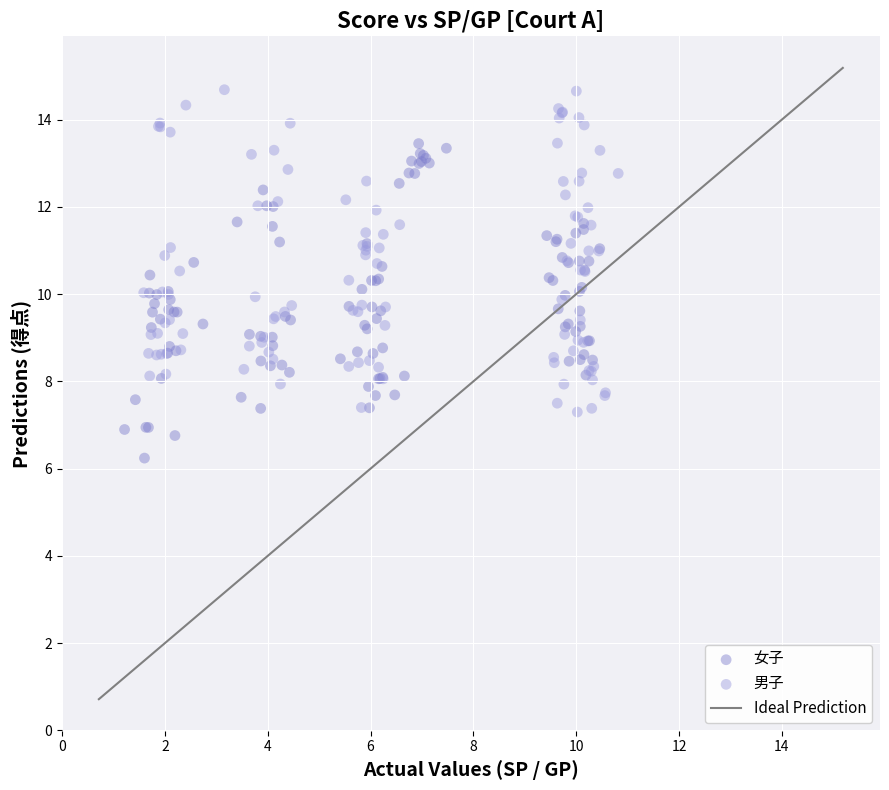

Which series contains the lowest Y value?

女子